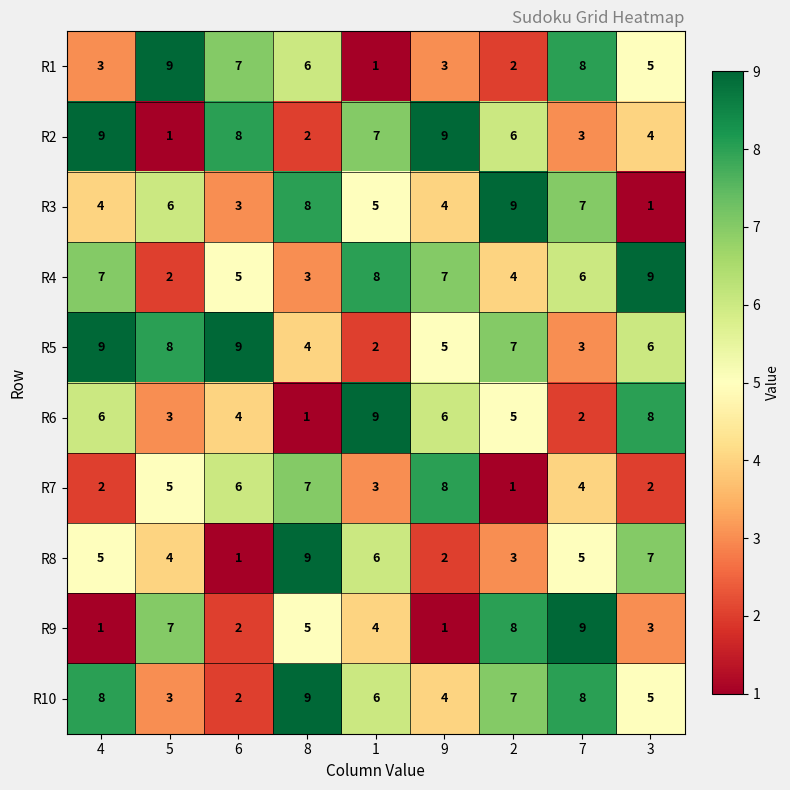

What is the maximum value shown in the chart?

9